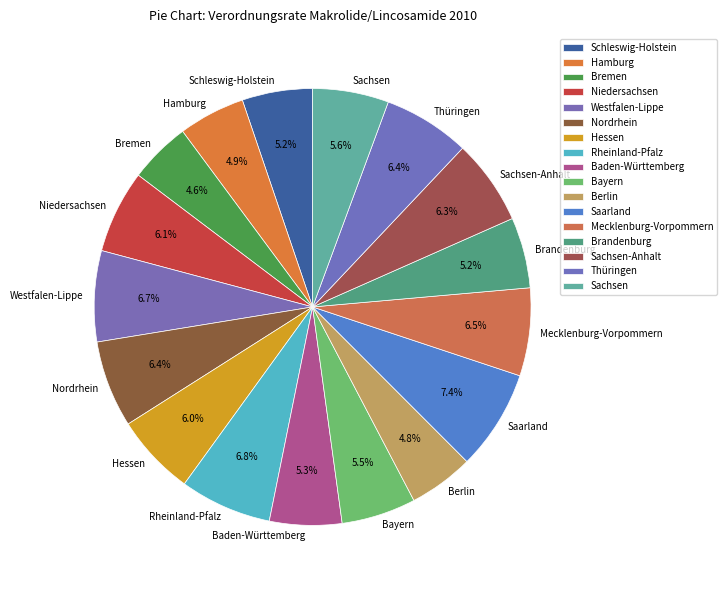

Is there any slice that represents more than half of the pie?

No